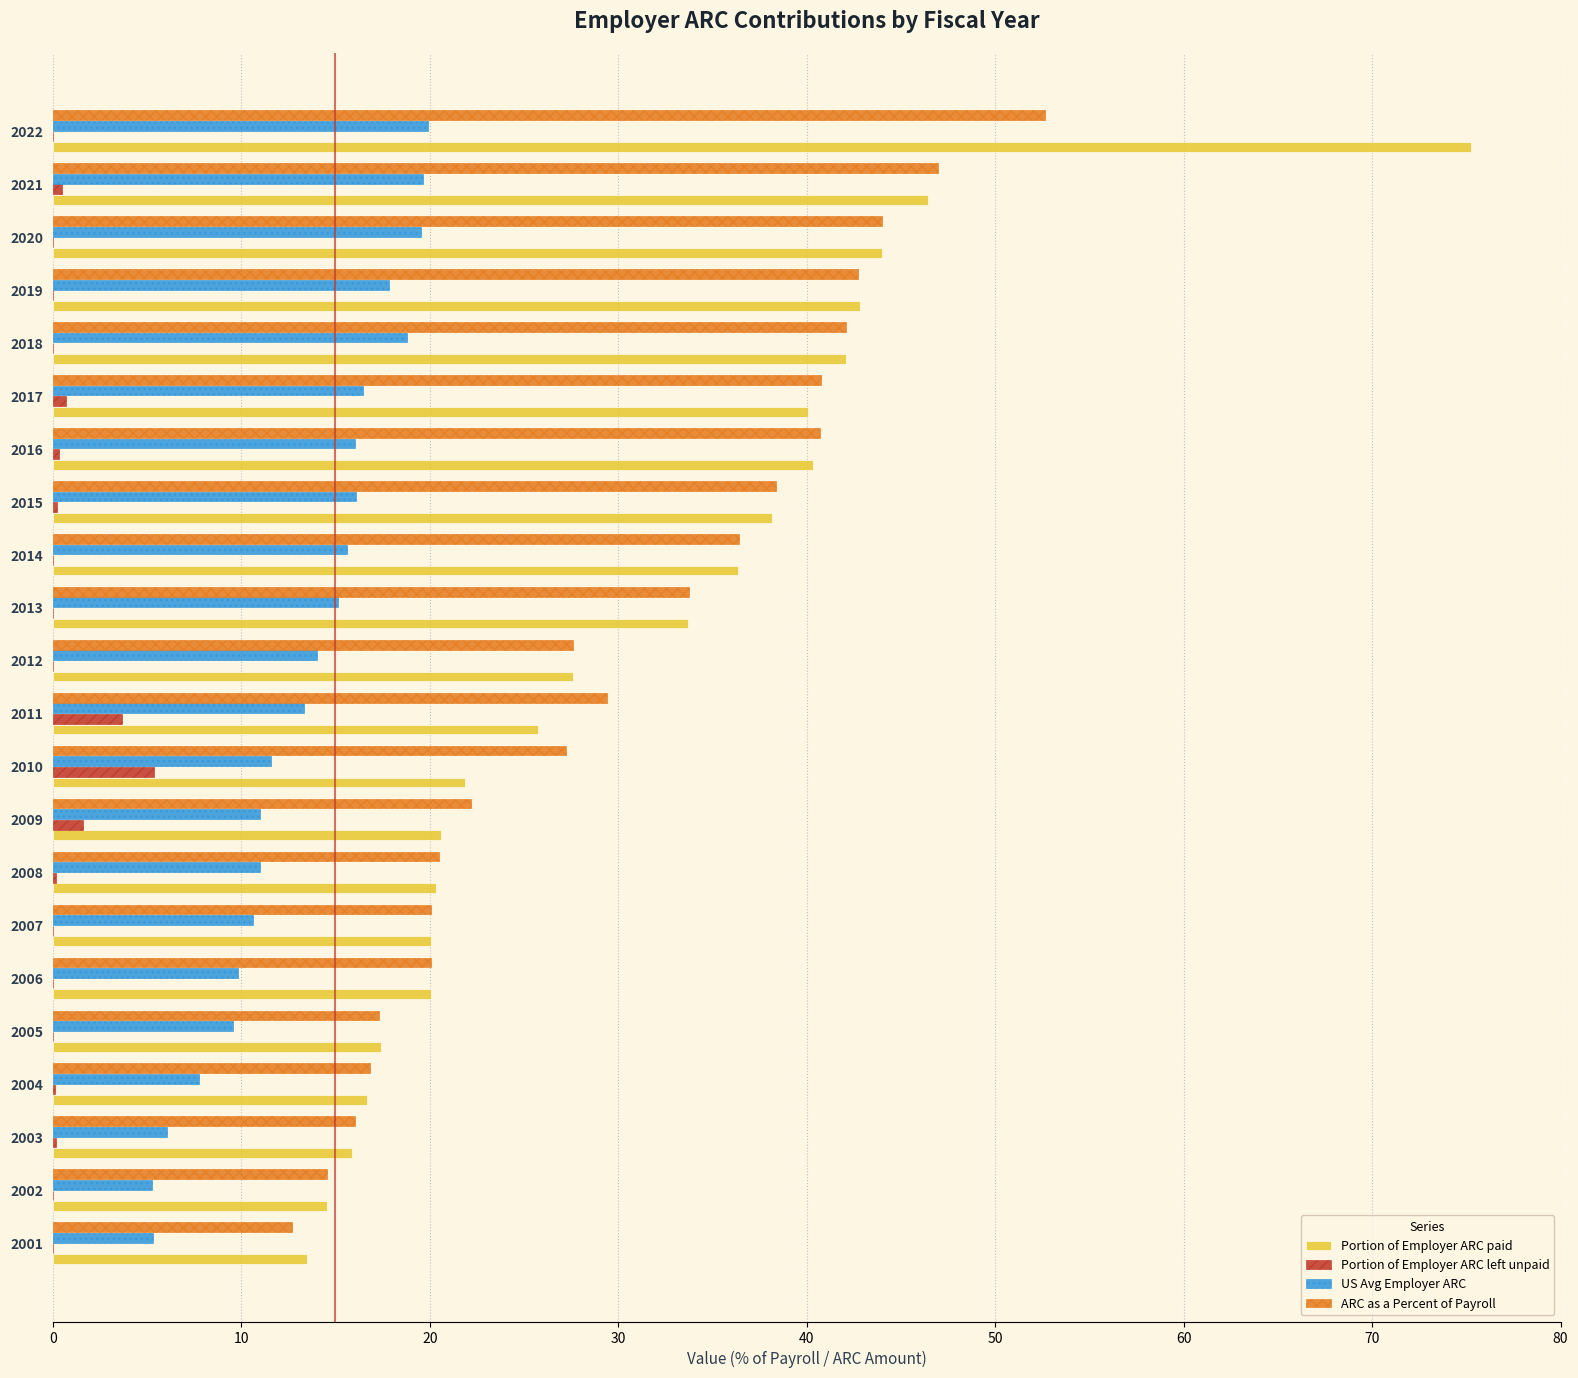

True or false: Portion of Employer ARC paid has a value of 20.1 at 2007.

True